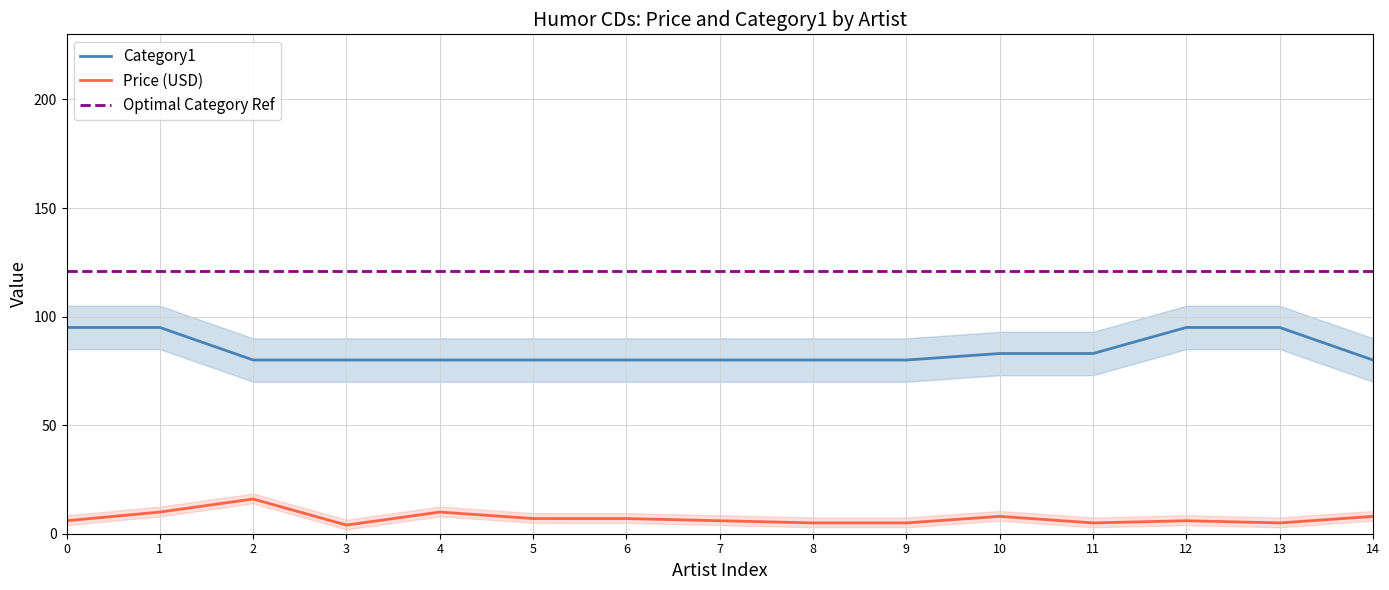

What is the highest value of the Category1 series?

95.0